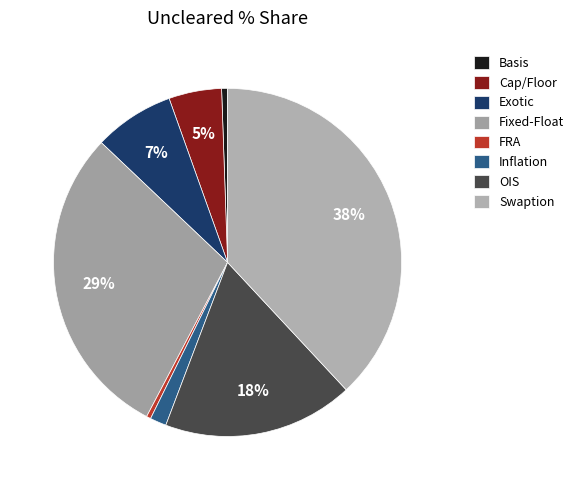

Between OIS and Inflation, which is larger?

OIS